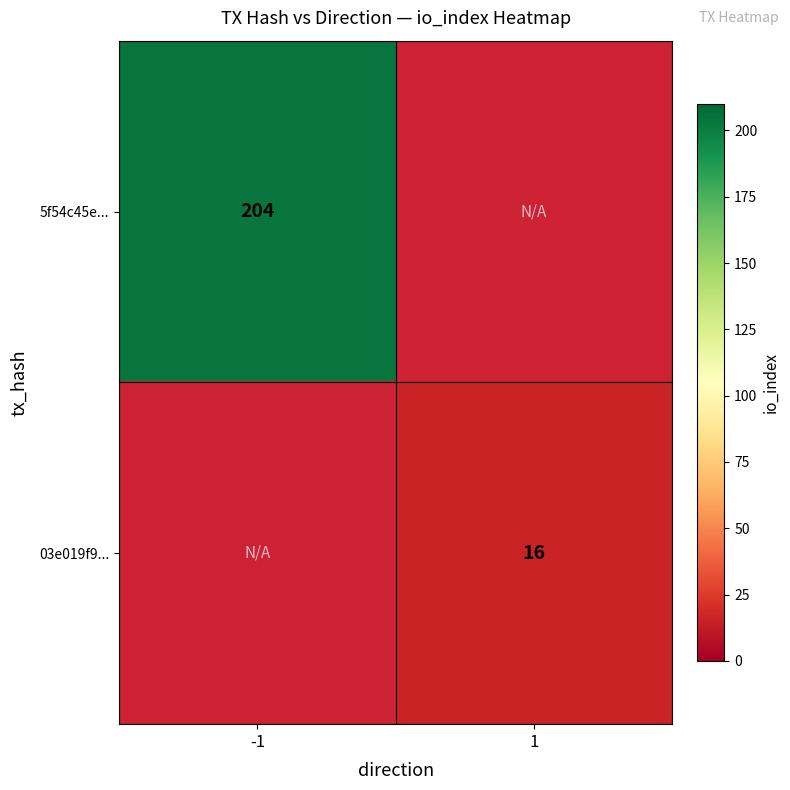

The 03e019f9... series shows 21 at 1. True or false?

False